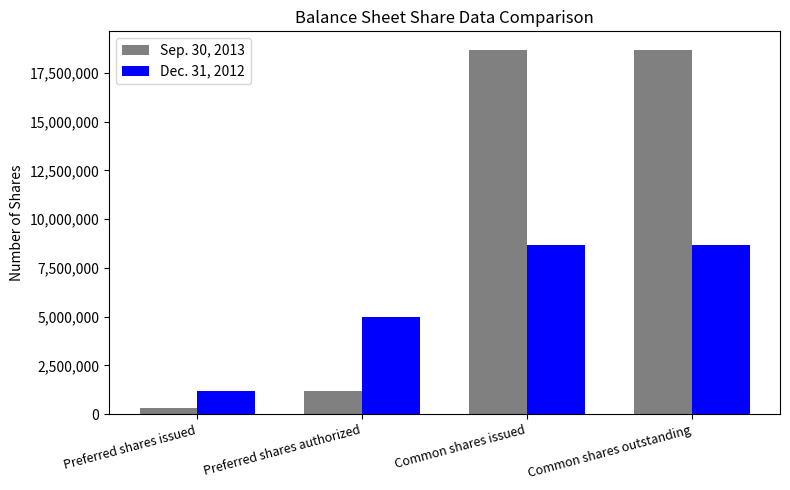

What is the sum of all Sep. 30, 2013 values?

38931851